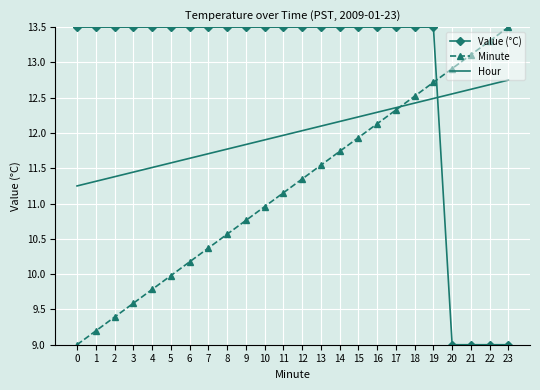

True or false: Minute has more than 1 interior local peaks.

False